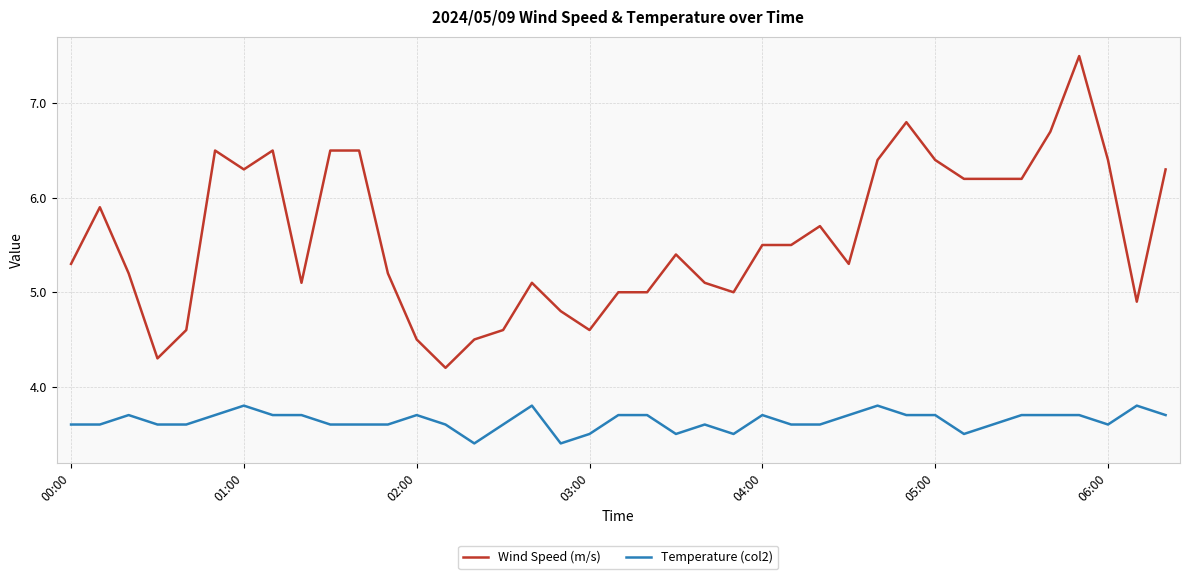

List the series in order of their overall mean, lowest first.

Temperature (col2), Wind Speed (m/s)